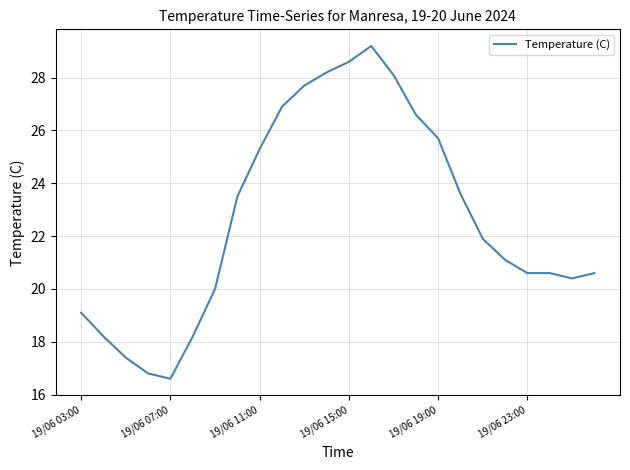

What is the maximum value shown in the chart?

29.2